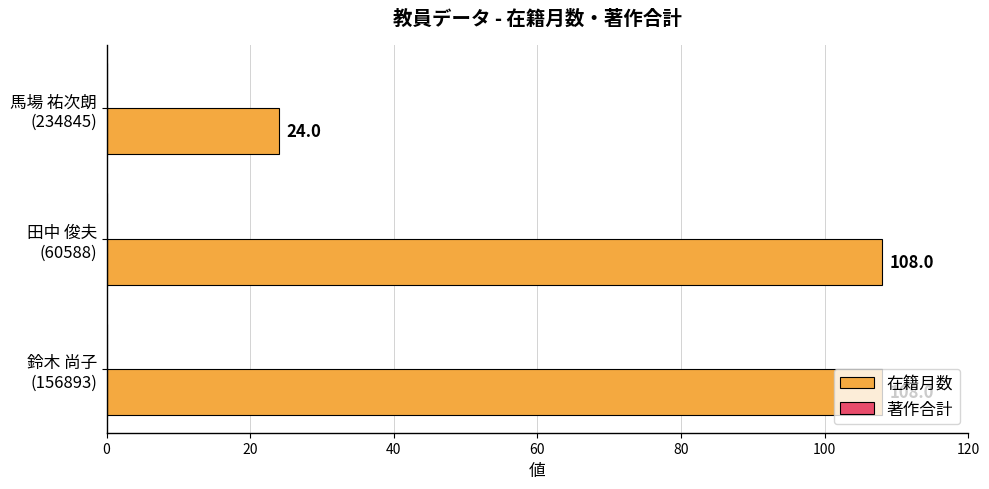

What is the maximum value shown in the chart?

108